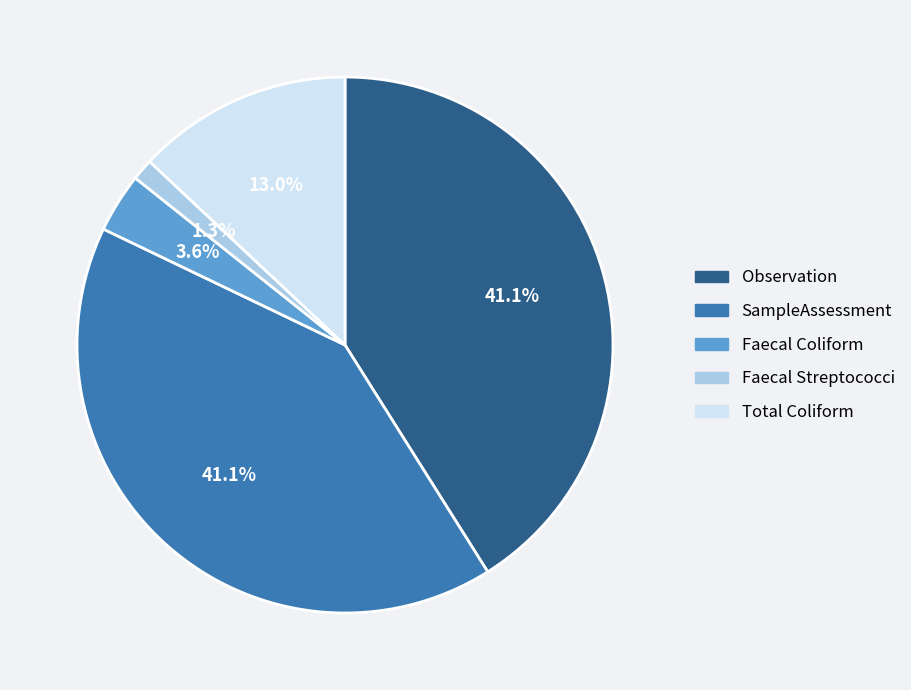

Is the sum of SampleAssessment and Faecal Coliform greater than half?

No